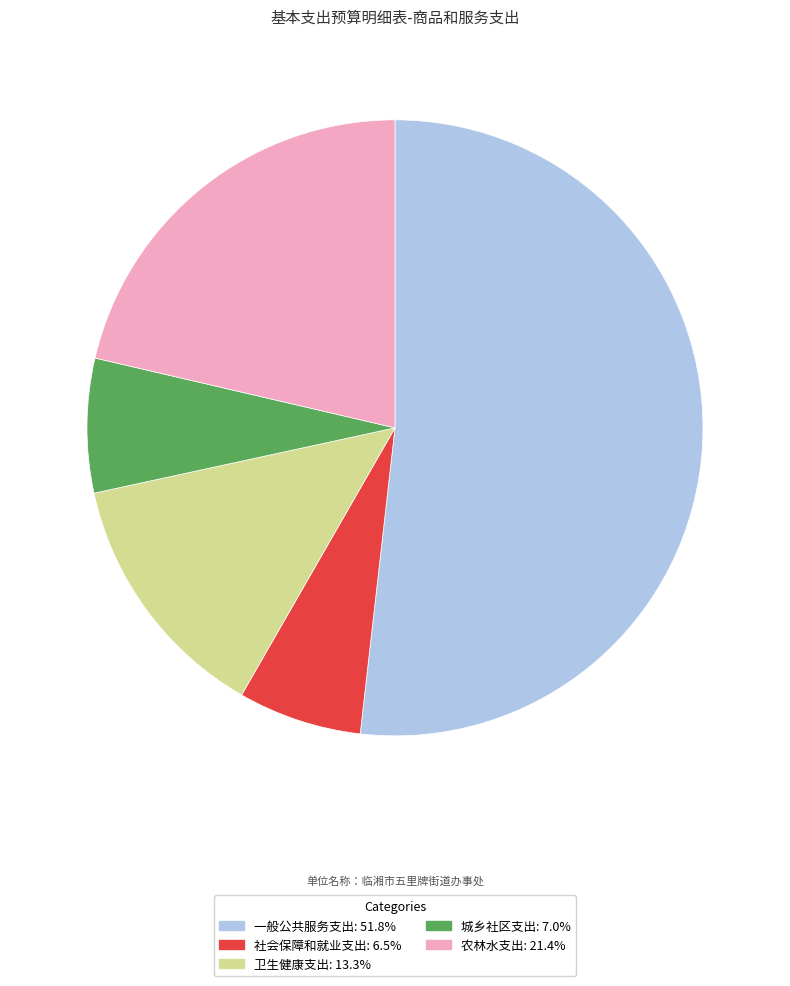

Is the sum of 卫生健康支出 and 城乡社区支出 greater than half?

No